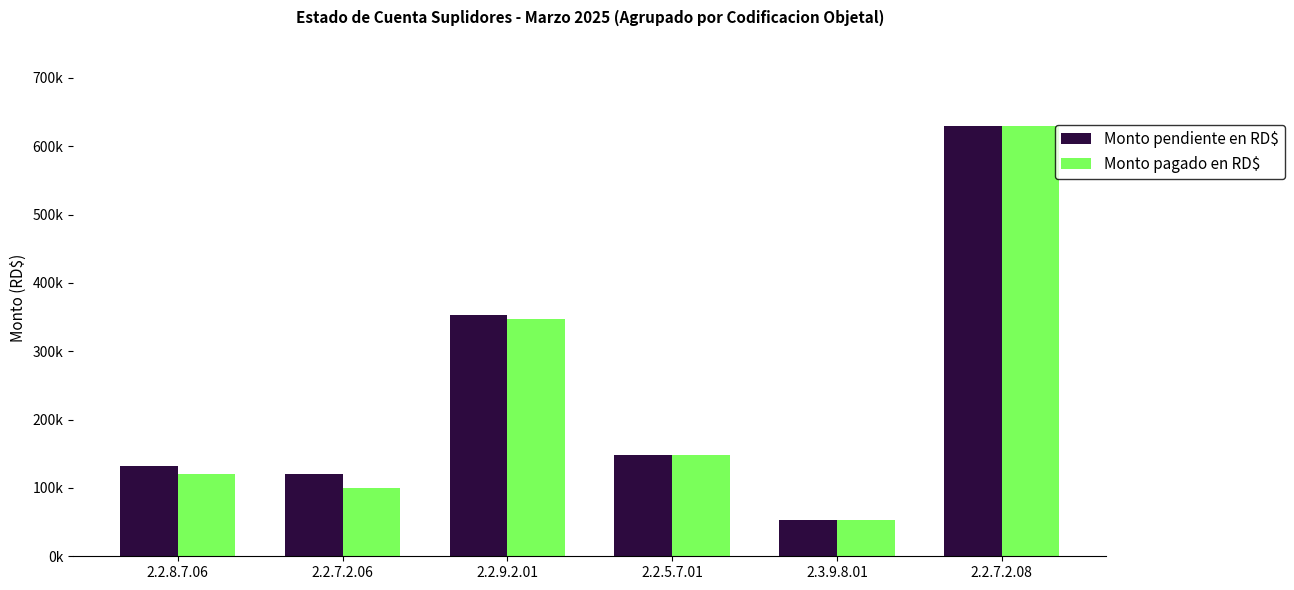

Which category has the lowest value across all series?

2.3.9.8.01